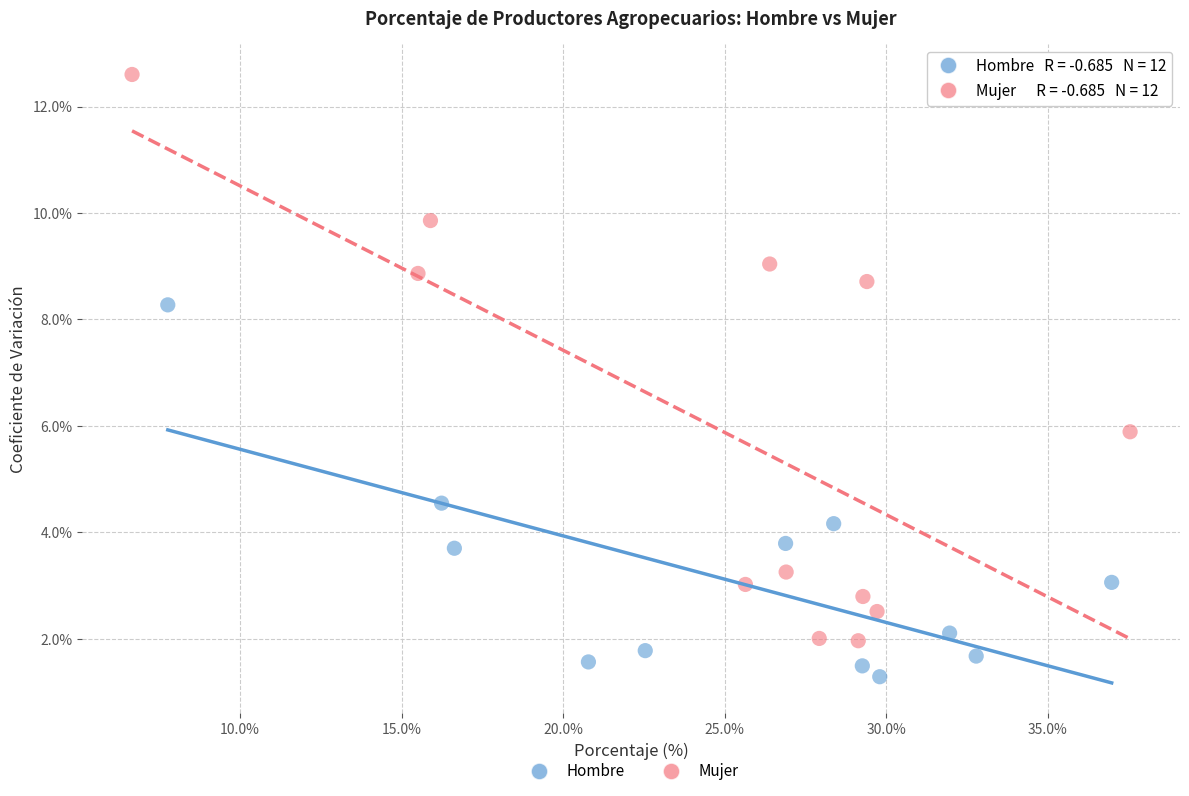

Which series reaches the maximum Y coordinate?

Mujer